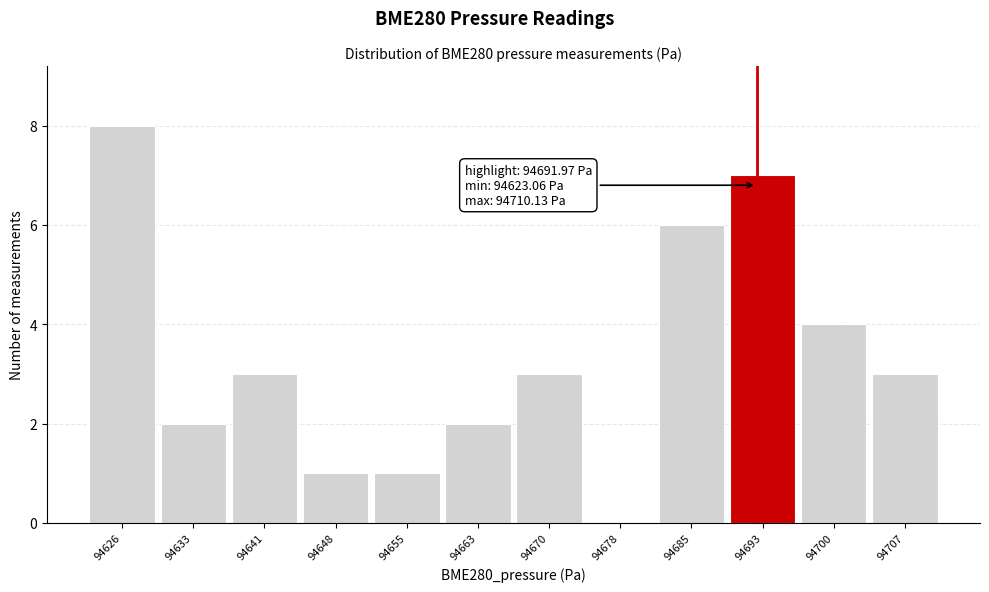

Which range on the x-axis has the tallest bar?

94622 to 94629